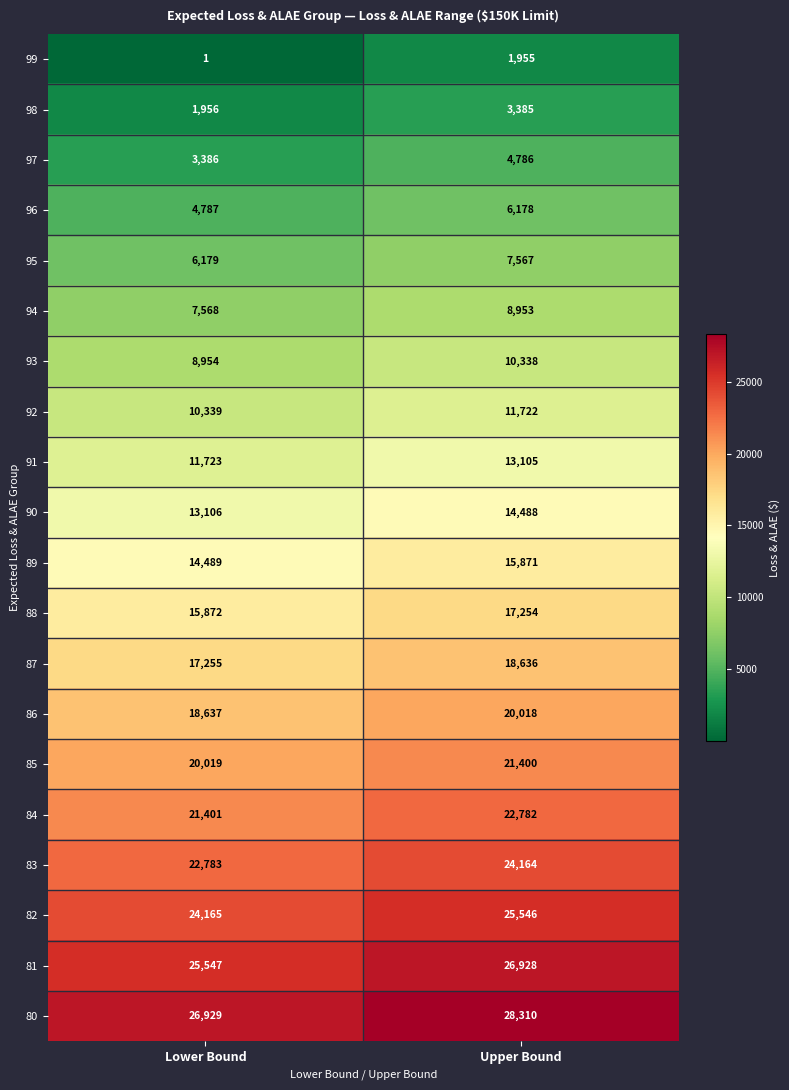

What is the sum of the 82 values at Upper Bound and Lower Bound?

49711